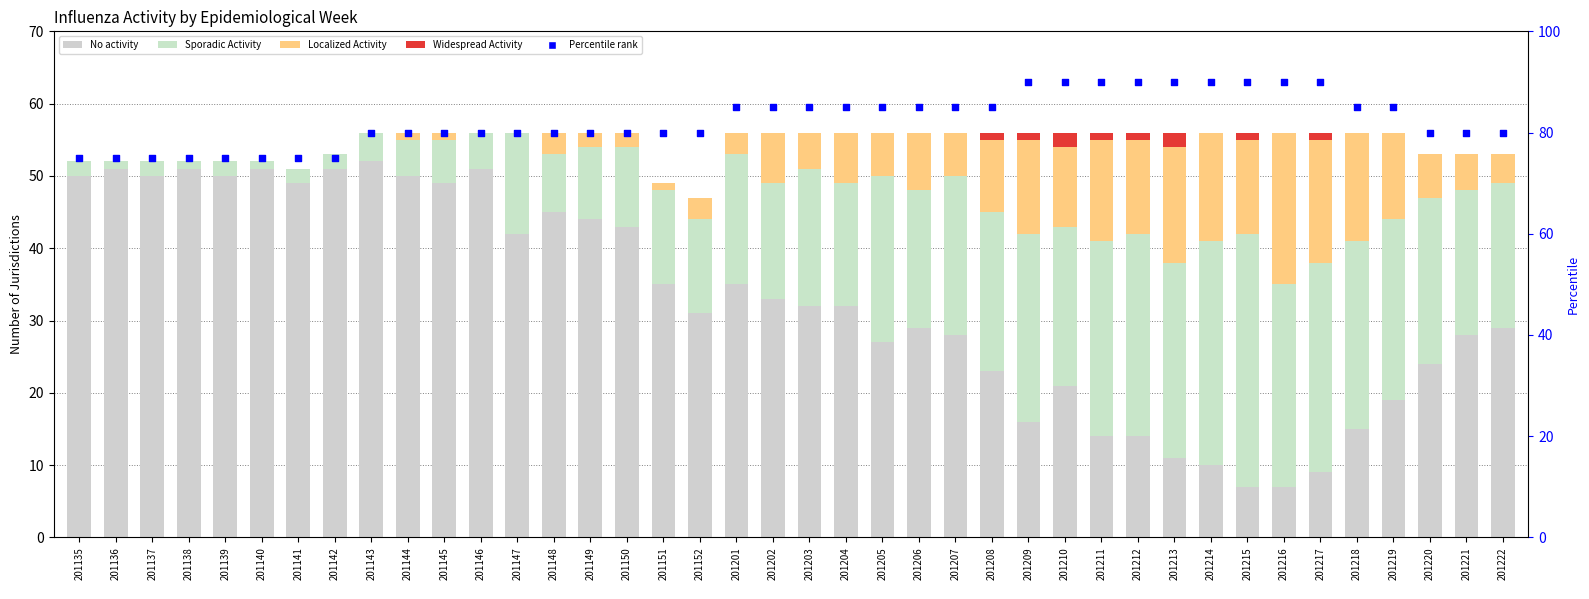

What are all the series names shown in the legend?

No activity, Sporadic Activity, Localized Activity, Widespread Activity, Percentile rank